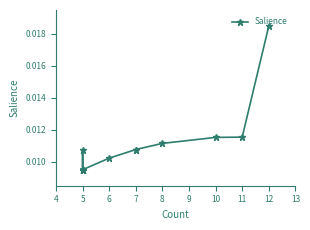

Between 18 and 17, which is larger?

18